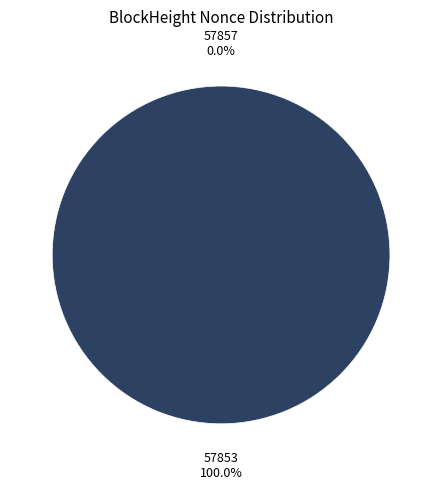

To the nearest percent, what is the difference between the 57857 and 57853 slice percentages?

100%